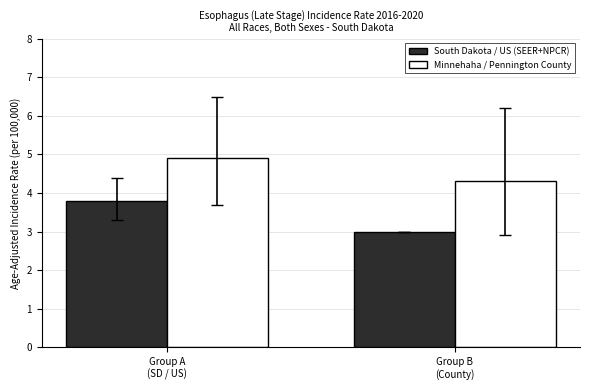

The value of South Dakota / US (SEER+NPCR) at Group B
(County) is 0.7. True or false?

False